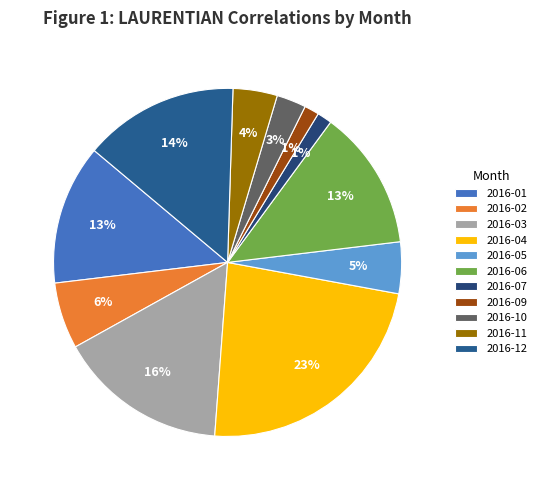

What percentage is the 2016-03 slice, to the nearest percent?

16%